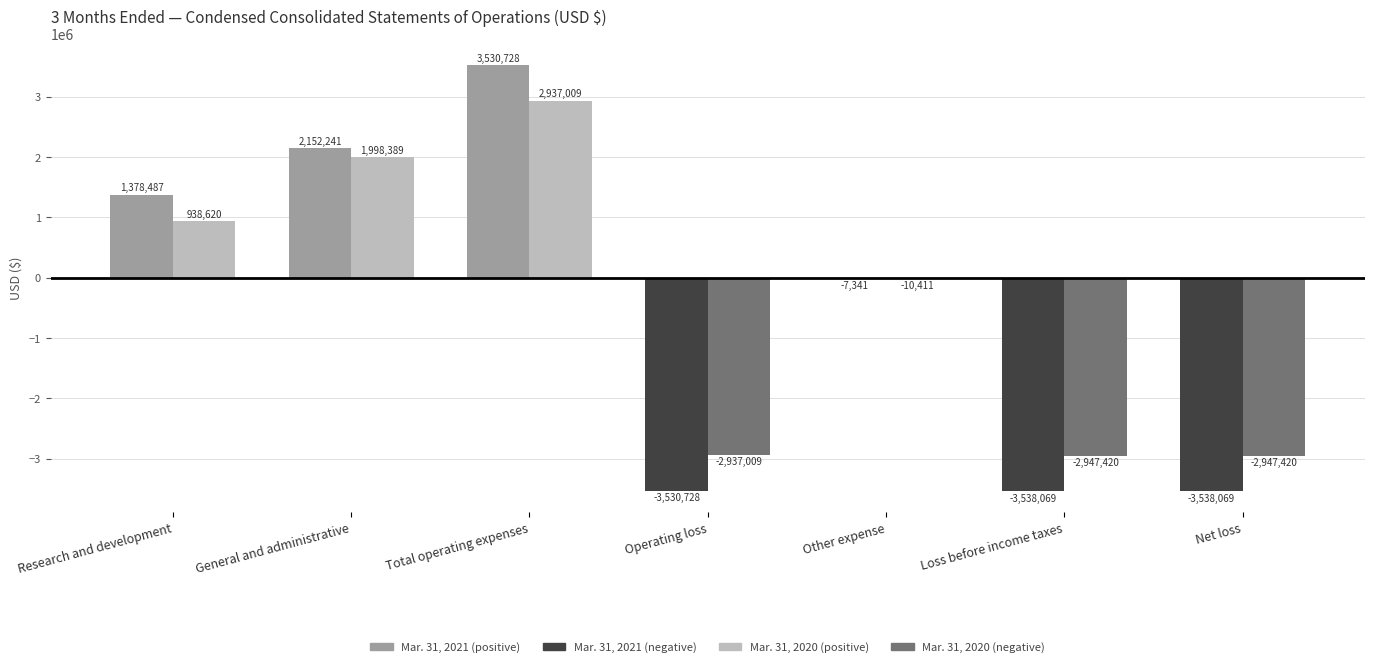

What is the total value across all series at General and administrative?

4150630